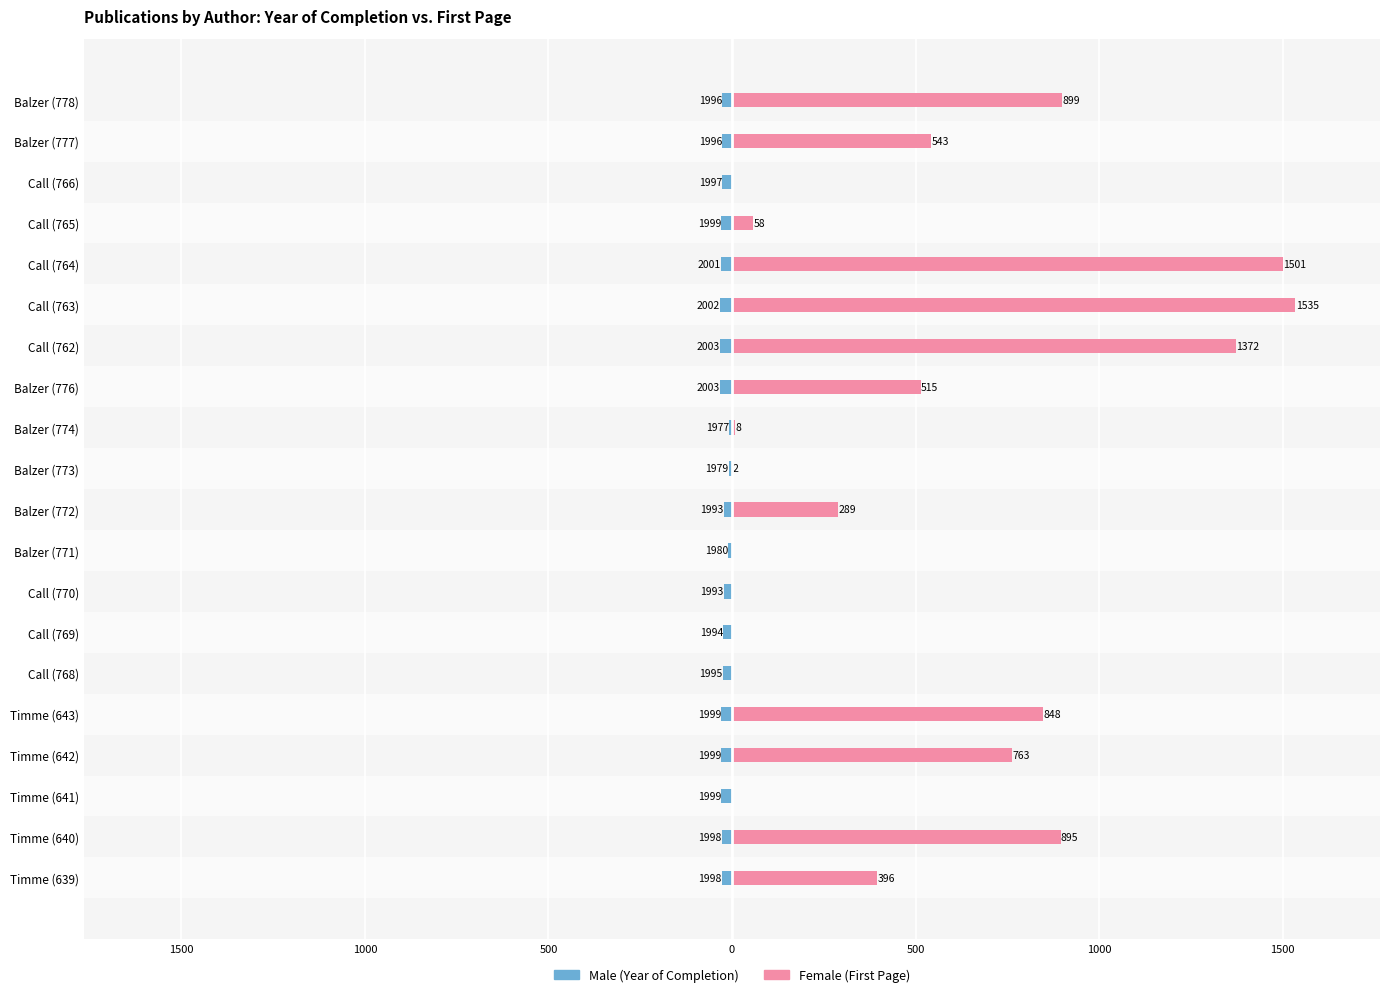

Is it true that Female (First Page) equals 515 at Balzer (776)?

True